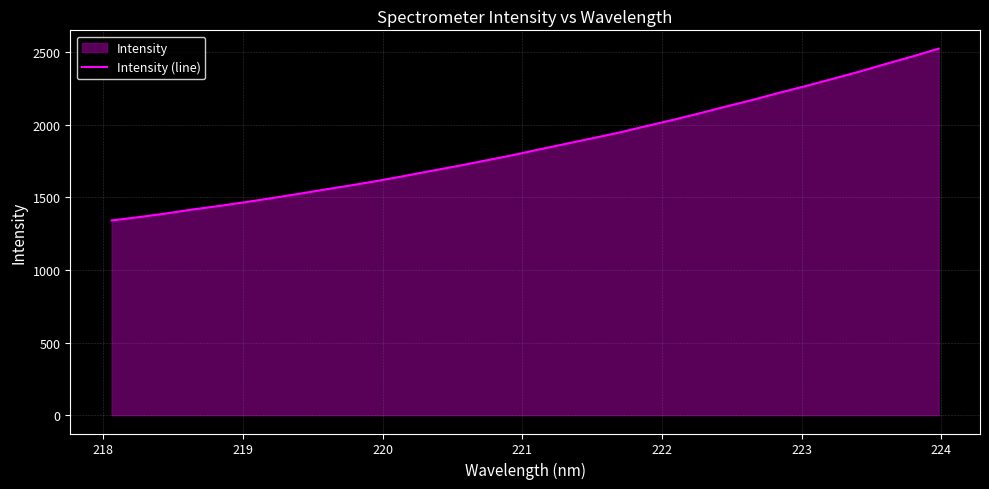

What is the smallest value displayed?

1341.9